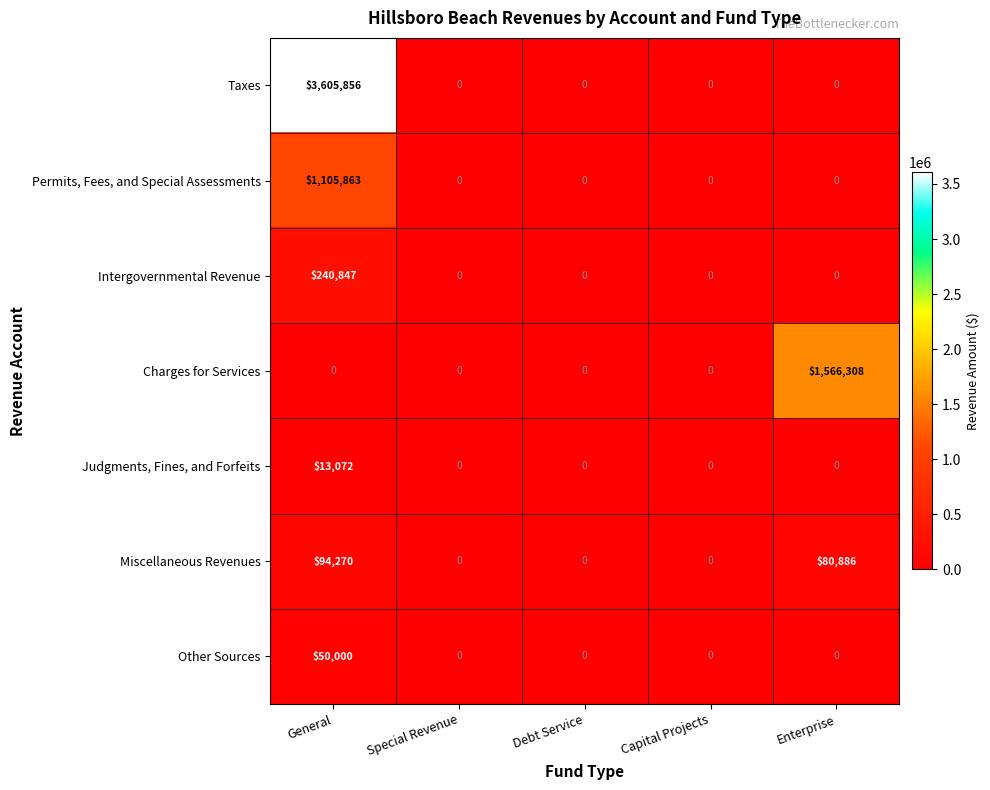

List the series in order of their peak value, lowest first.

Judgments, Fines, and Forfeits, Other Sources, Miscellaneous Revenues, Intergovernmental Revenue, Permits, Fees, and Special Assessments, Charges for Services, Taxes